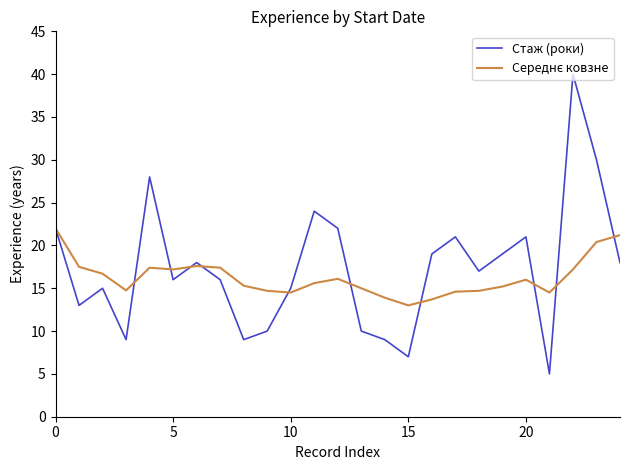

Which series has the largest range (max minus min)?

Стаж (роки)